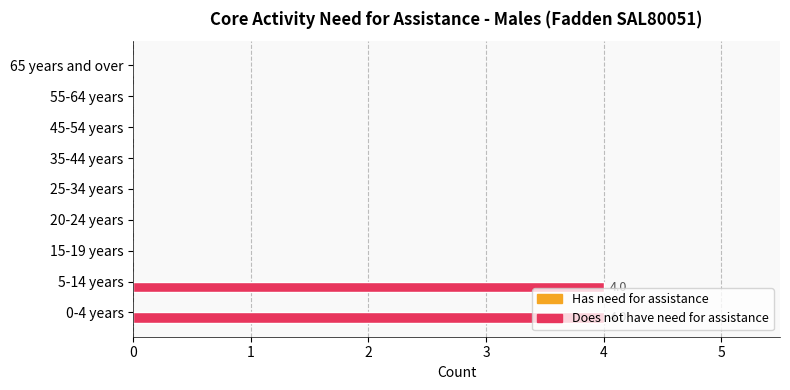

The value at 35-44 years is 0. True or false?

True